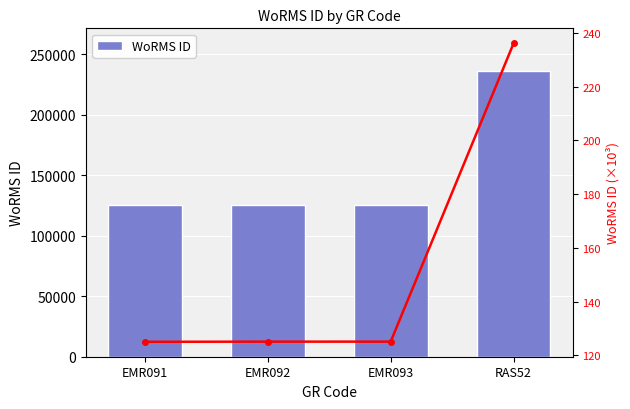

What position from the right is EMR092?

3